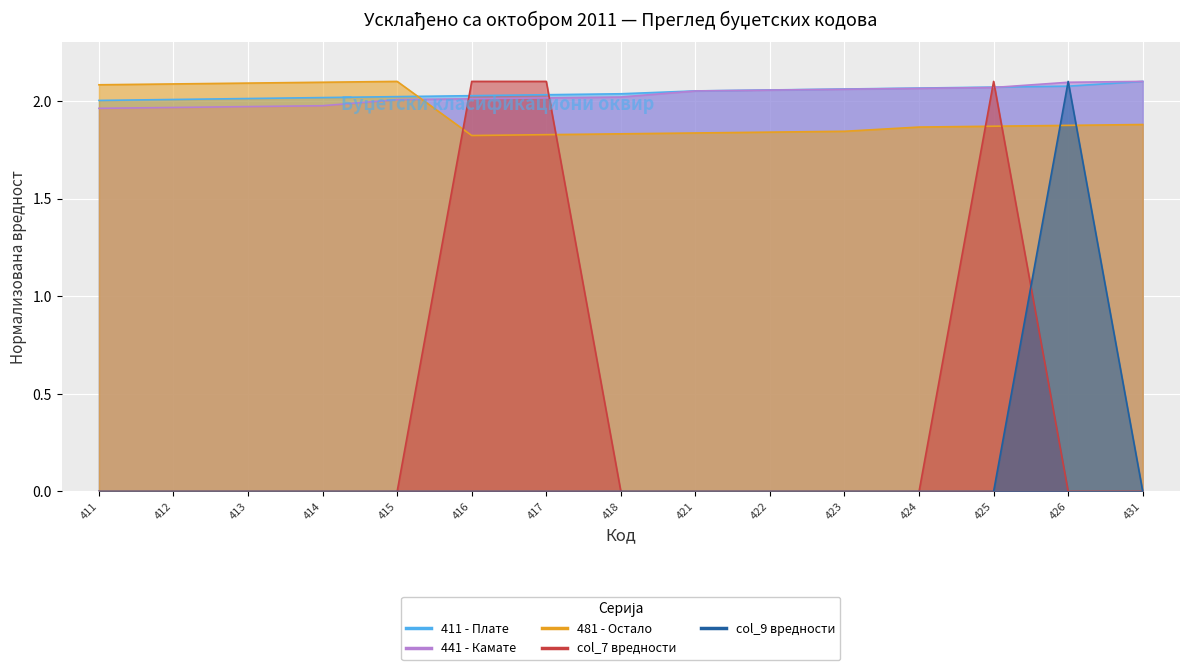

What is the sum of all col_7 вредности values?

6.3